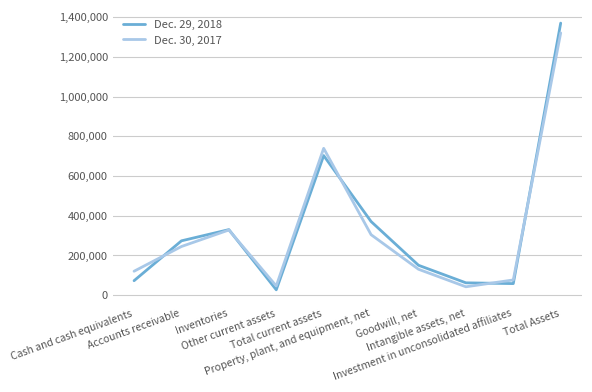

The Dec. 30, 2017 series shows 327901 at Inventories. True or false?

True